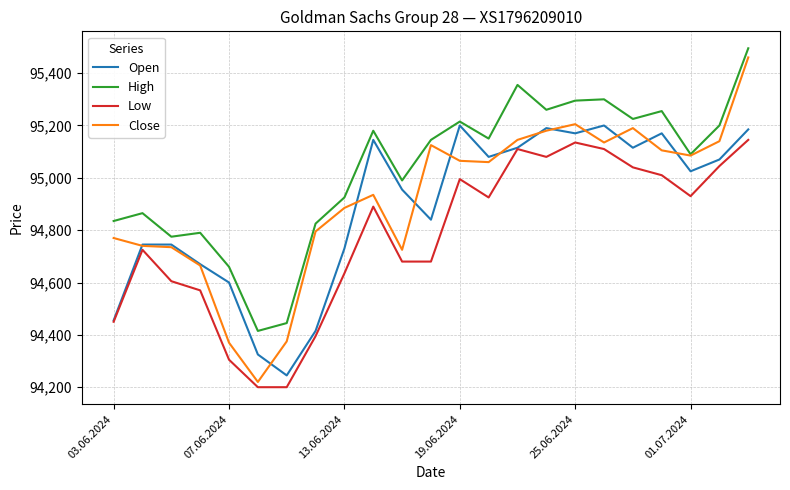

Which series has the widest spread of values?

Close